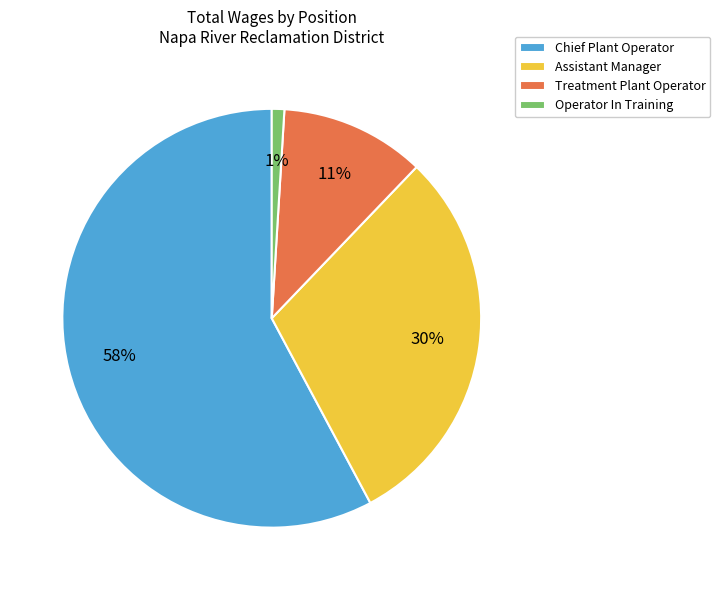

To the nearest percent, what is the average slice percentage?

25%